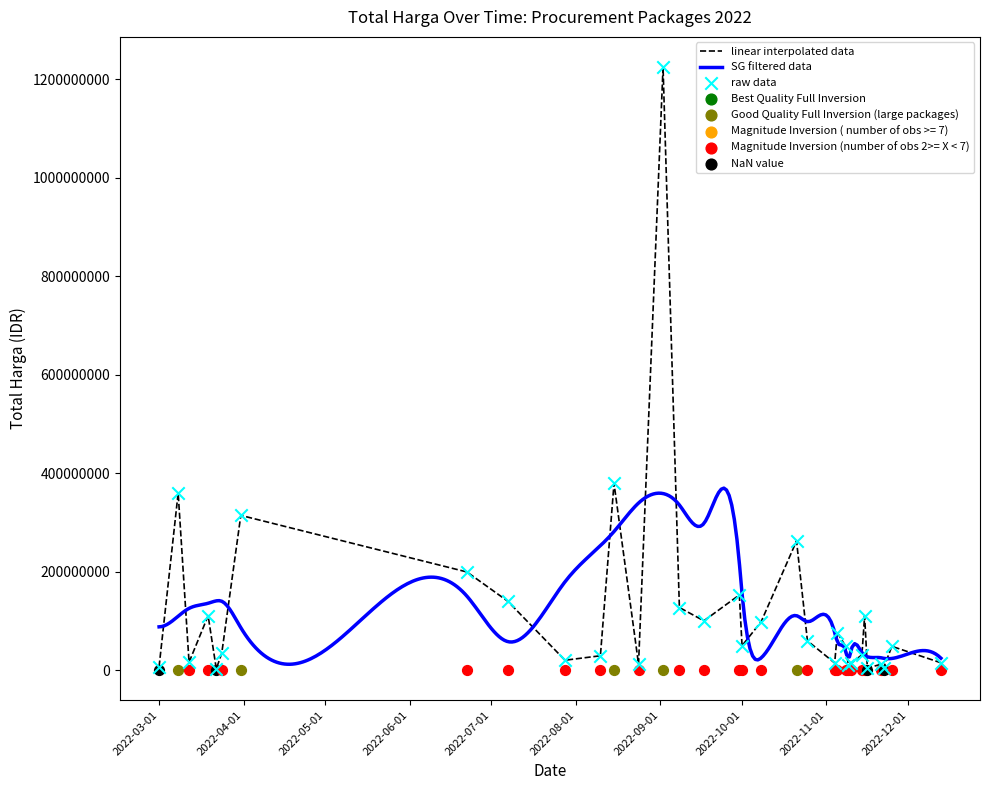

Which series reaches the minimum Y coordinate?

Total Harga (raw data)